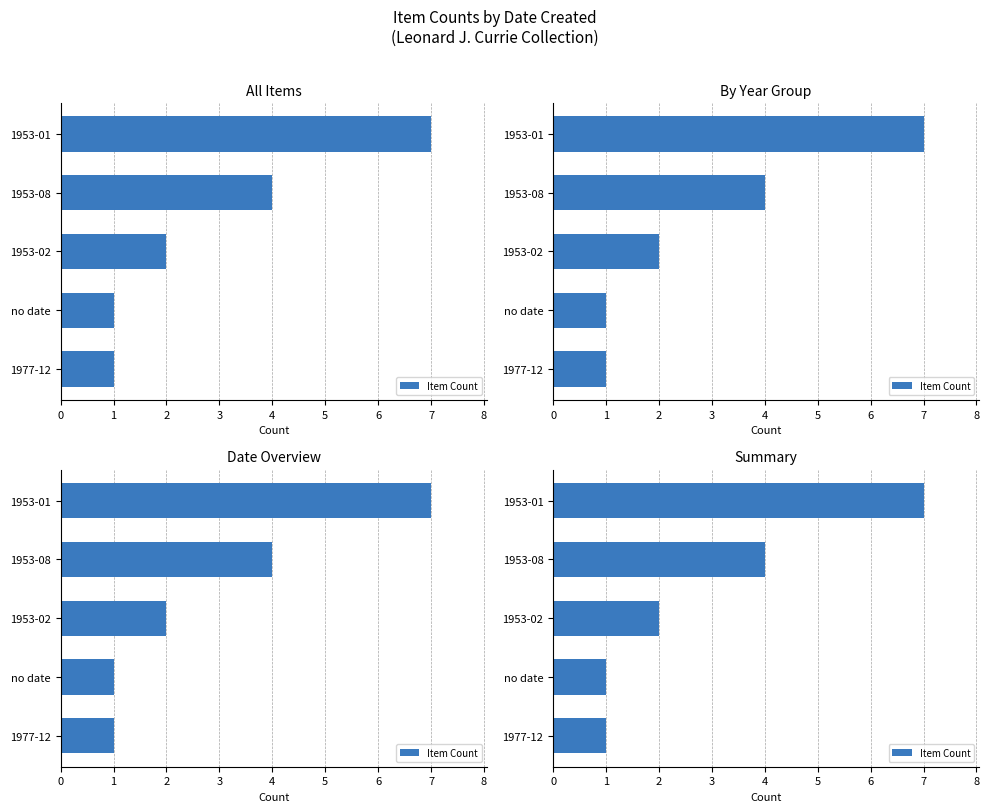

What is the value of the 5th bar from the left?

7